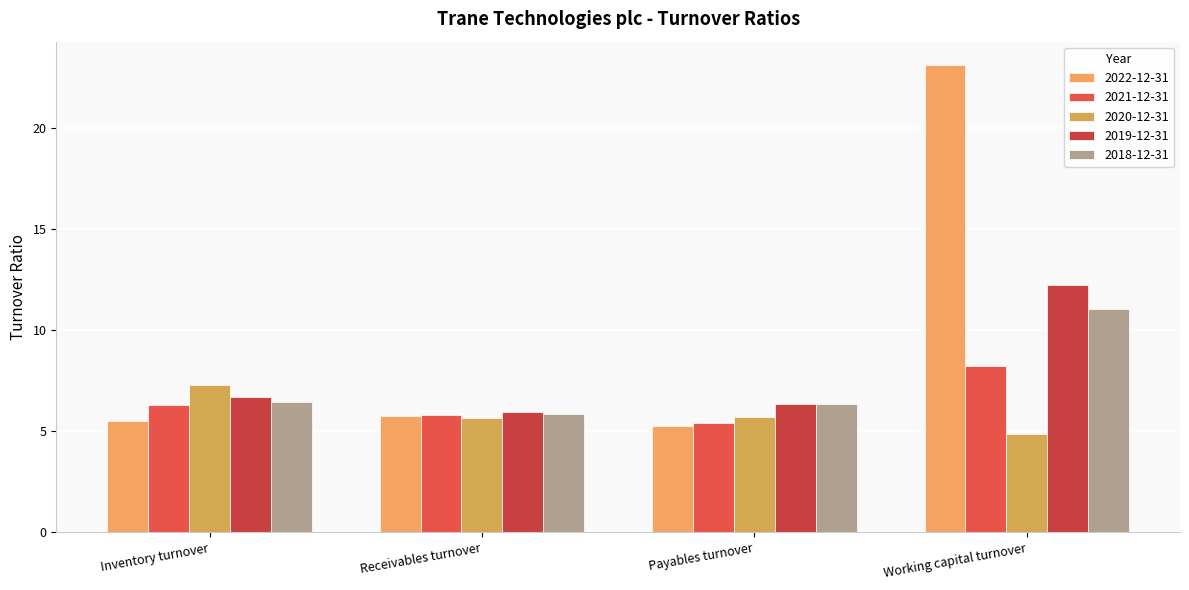

How many distinct data groups are displayed?

5